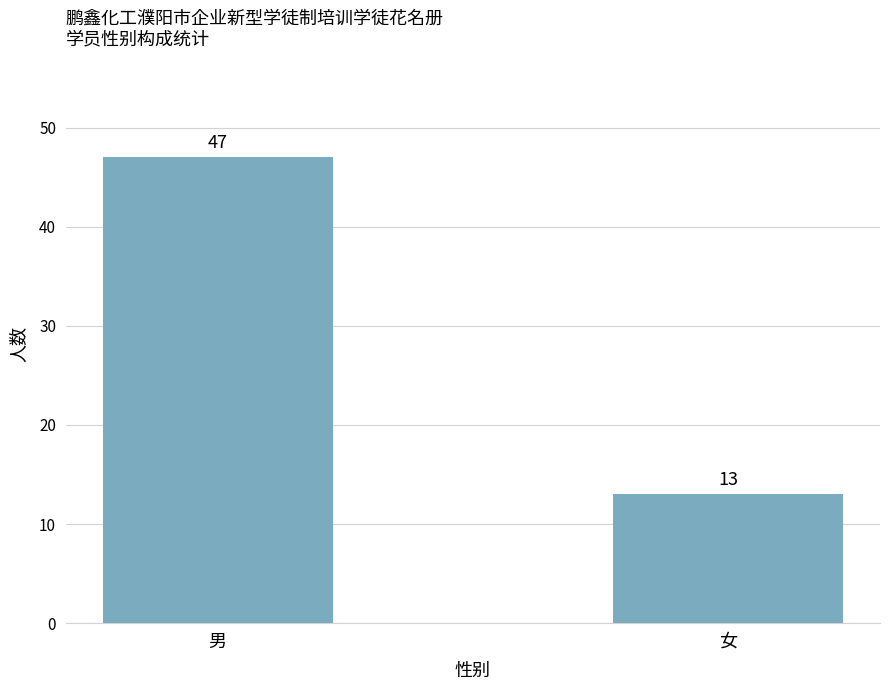

At which category does the chart reach its minimum across all series?

女